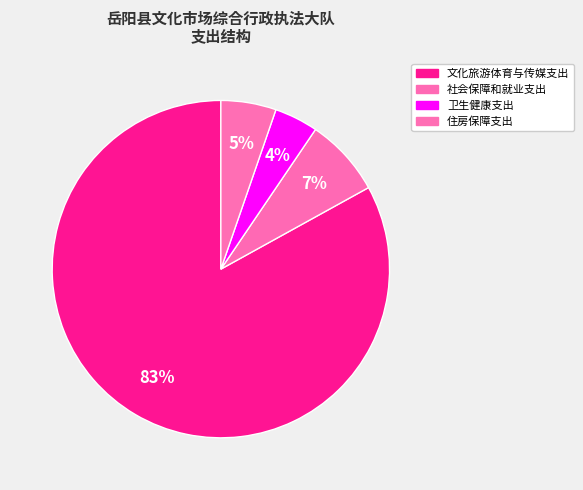

Does 住房保障支出 account for over 50% of the chart?

No